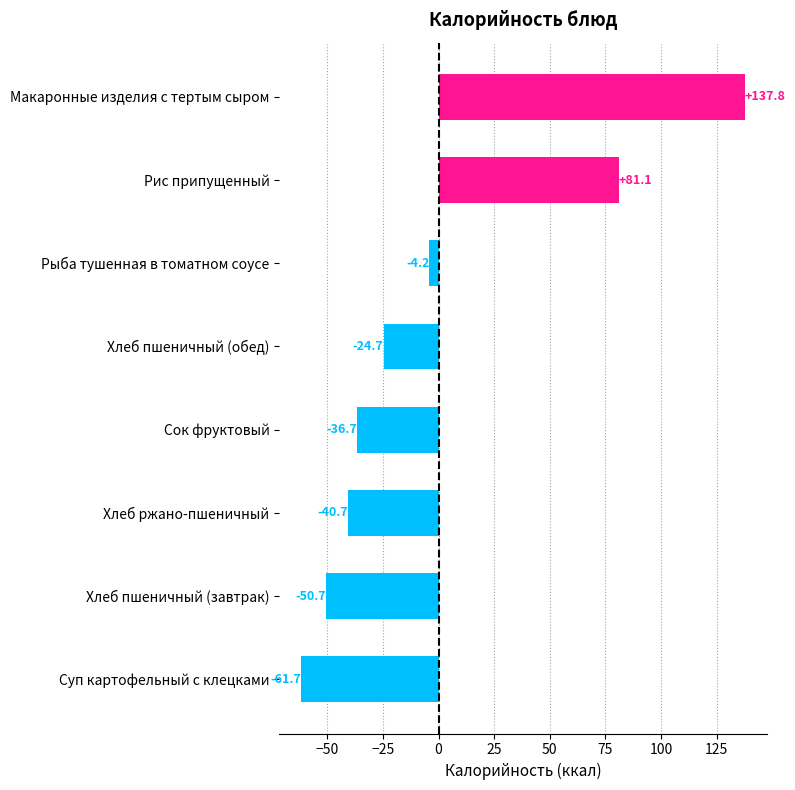

List the labels in order of value, smallest first.

Суп картофельный с клецками, Хлеб пшеничный (завтрак), Хлеб ржано-пшеничный, Сок фруктовый, Хлеб пшеничный (обед), Рыба тушенная в томатном соусе, Рис припущенный, Макаронные изделия с тертым сыром